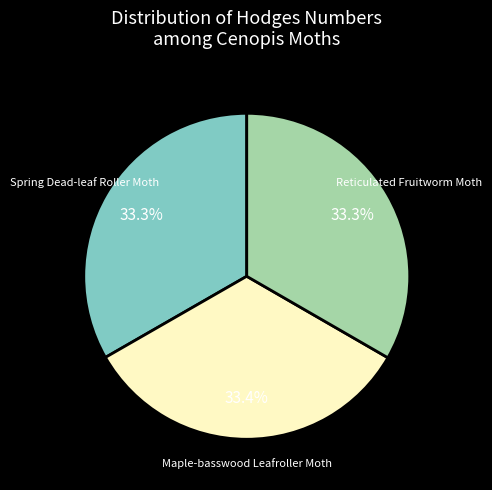

To the nearest percent, what portion does Maple-basswood Leafroller Moth represent?

33%